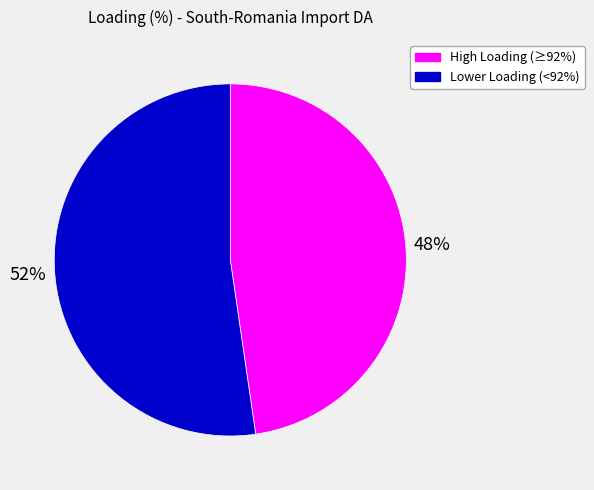

Is there any slice that represents more than half of the pie?

Yes